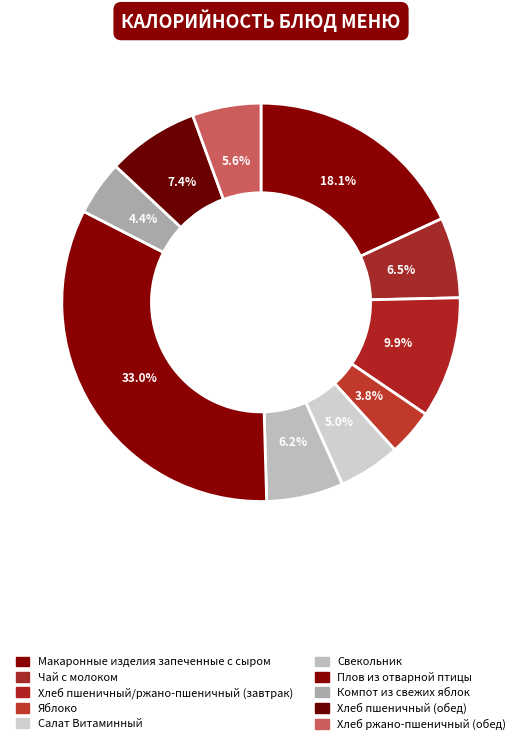

Approximately how many times larger is the value at Компот из свежих яблок compared to Свекольник?

0.7